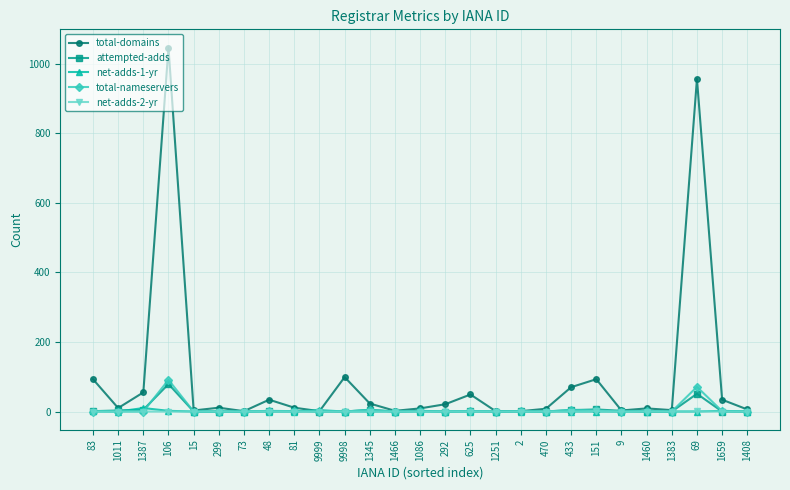

Where is the first local minimum for total-domains?

1011